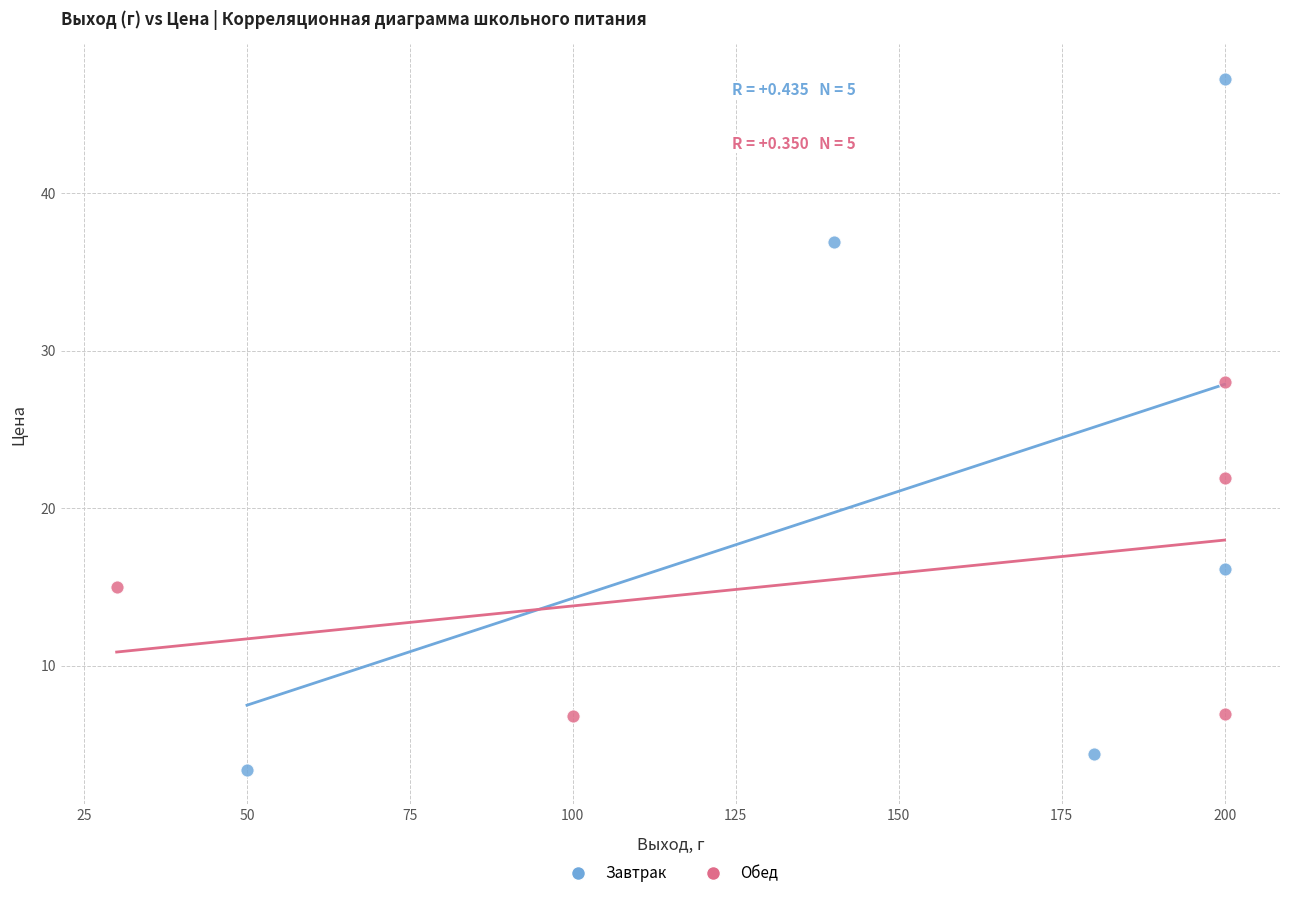

Which series reaches the maximum Y coordinate?

Завтрак